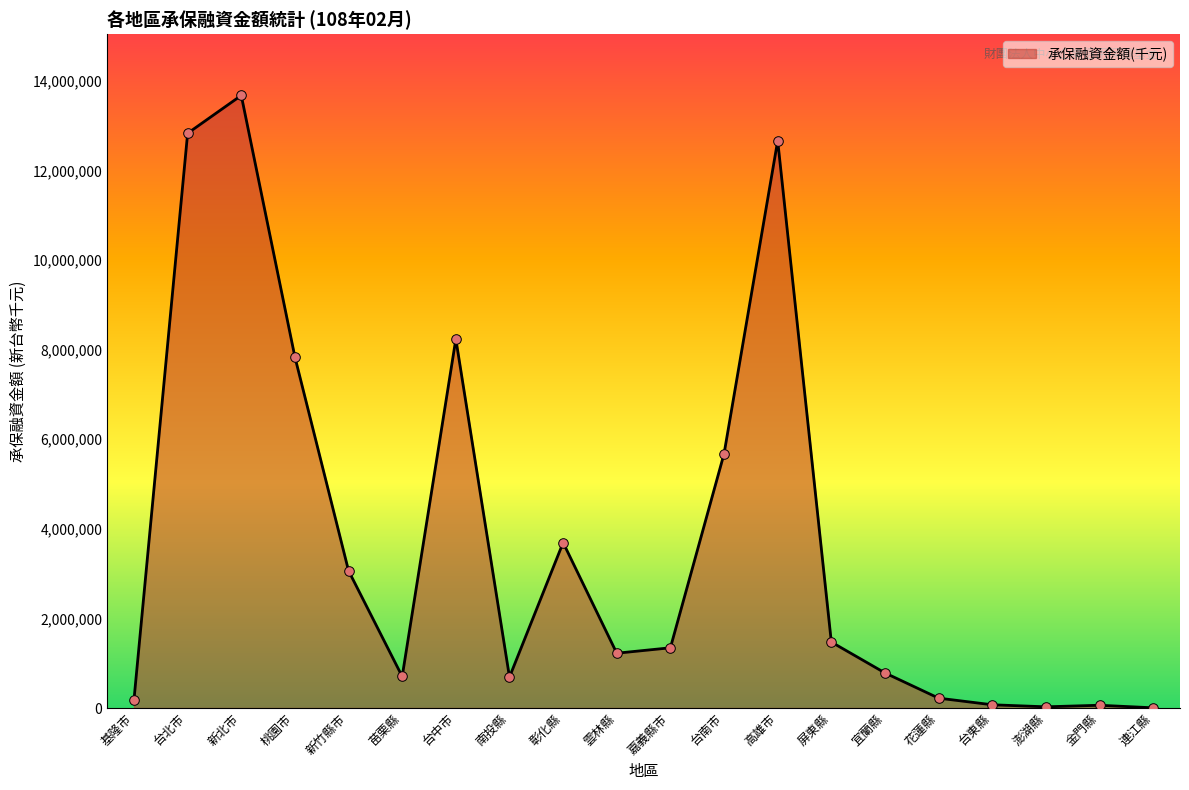

Between 新北市 and 苗栗縣, which is larger?

新北市